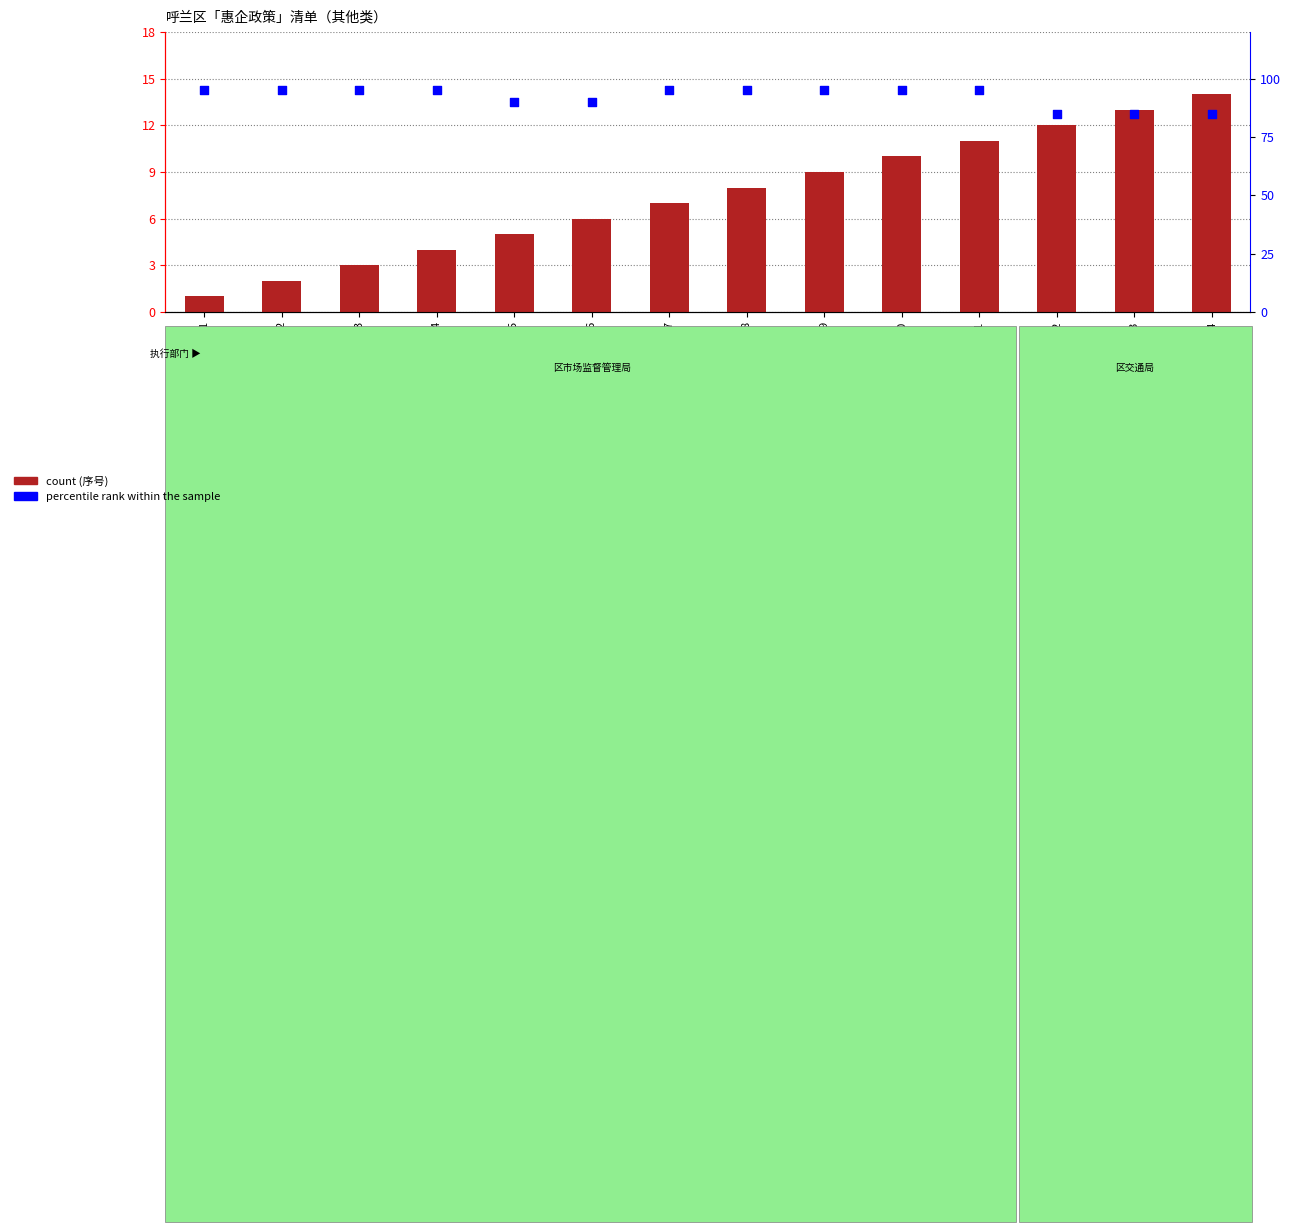

What is the total value across all series at 4?

99